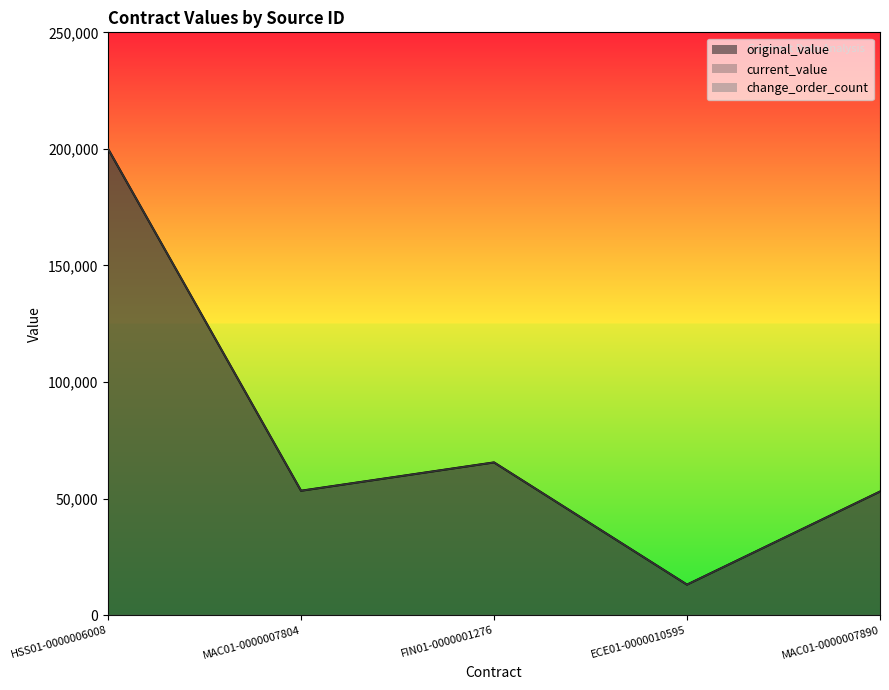

True or false: original_value has a value of 92872.2 at MAC01-0000007890.

False